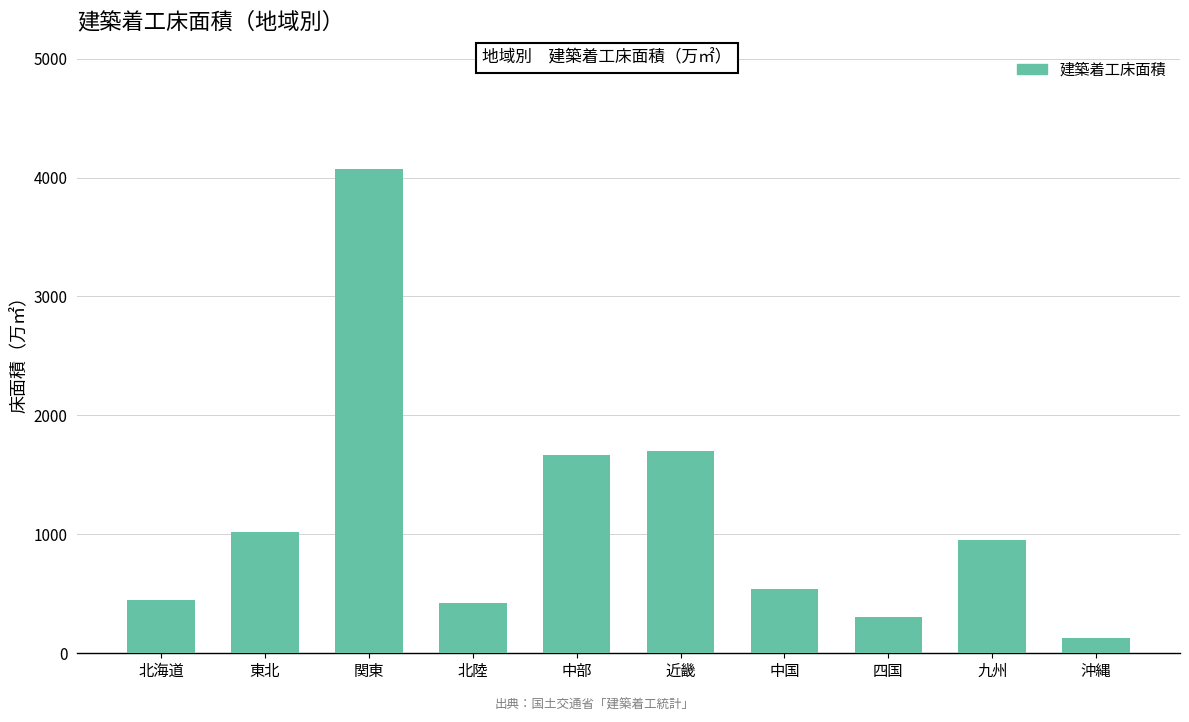

The value at 関東 is 7251.2. True or false?

False